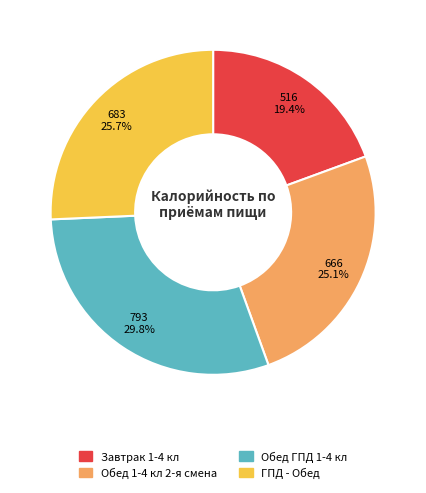

Rank the categories by value from lowest to highest.

Завтрак 1-4 кл, Обед 1-4 кл 2-я смена, ГПД - Обед, Обед ГПД 1-4 кл